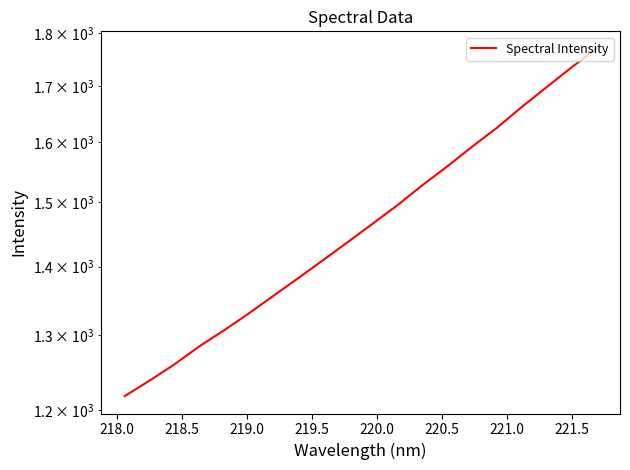

How many distinct data groups are displayed?

1